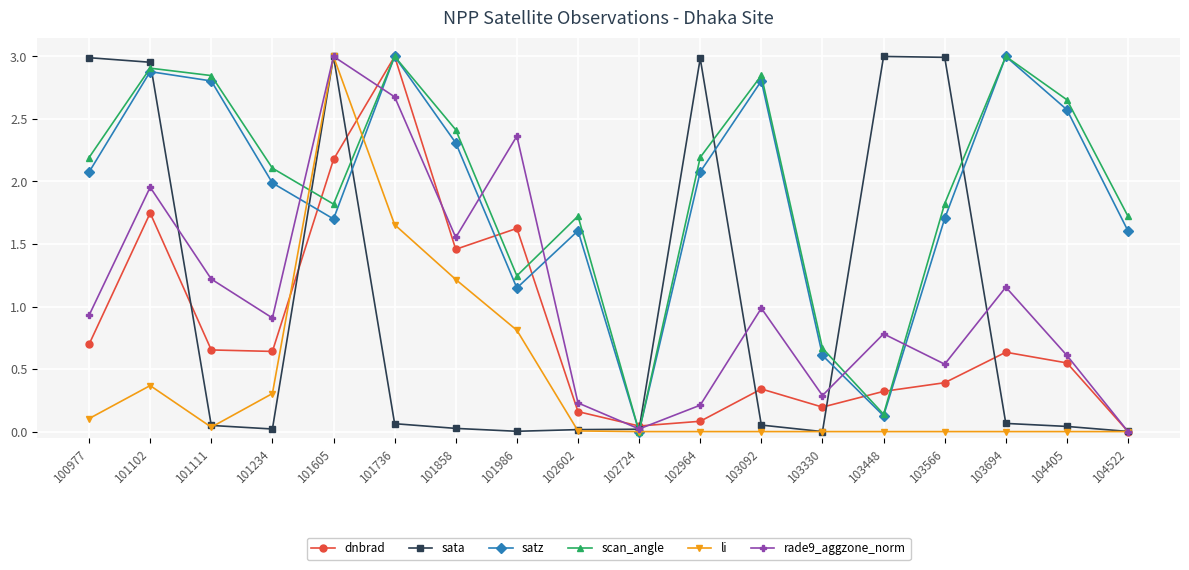

Is the value of rade9_aggzone_norm at 104405 greater than the value of satz at 103694?

No